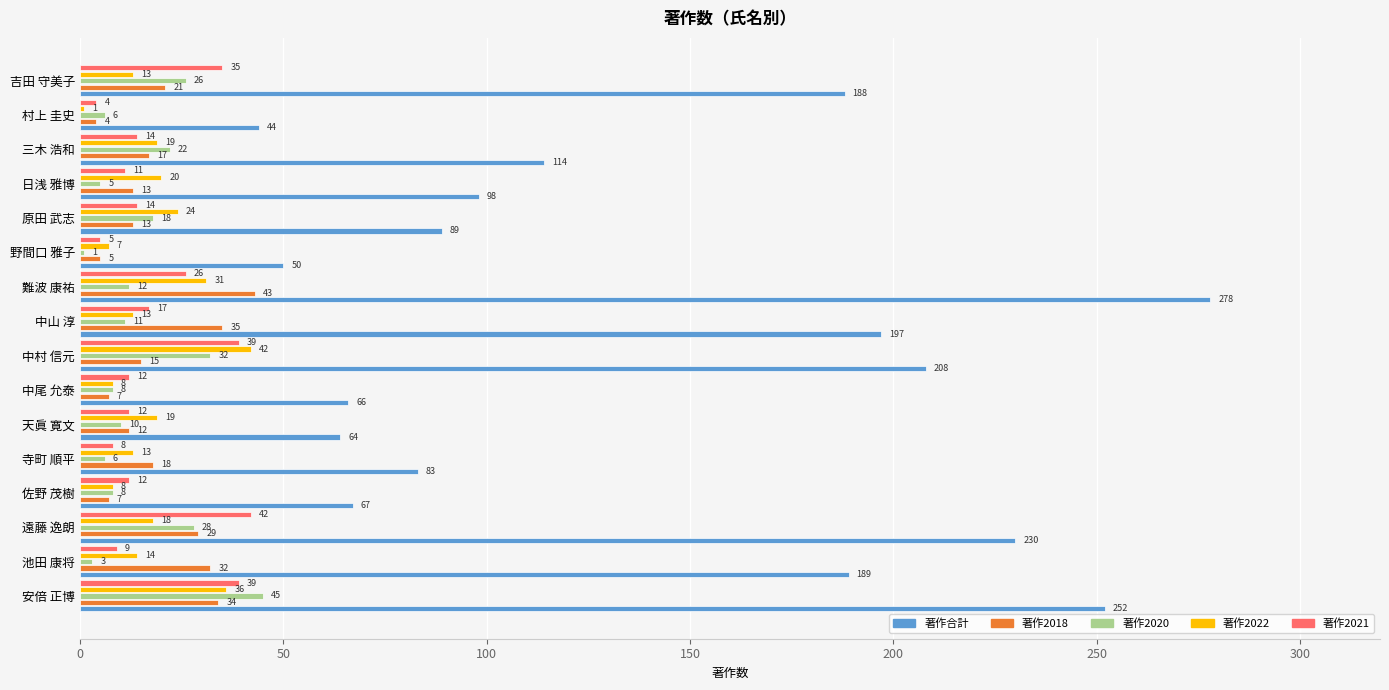

True or false: 著作2022 has a value of 36 at 安倍 正博.

True